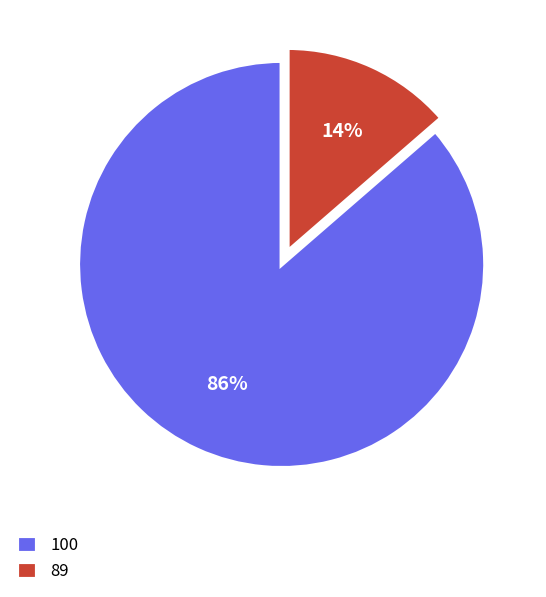

To the nearest percent, what is the average slice percentage?

50%